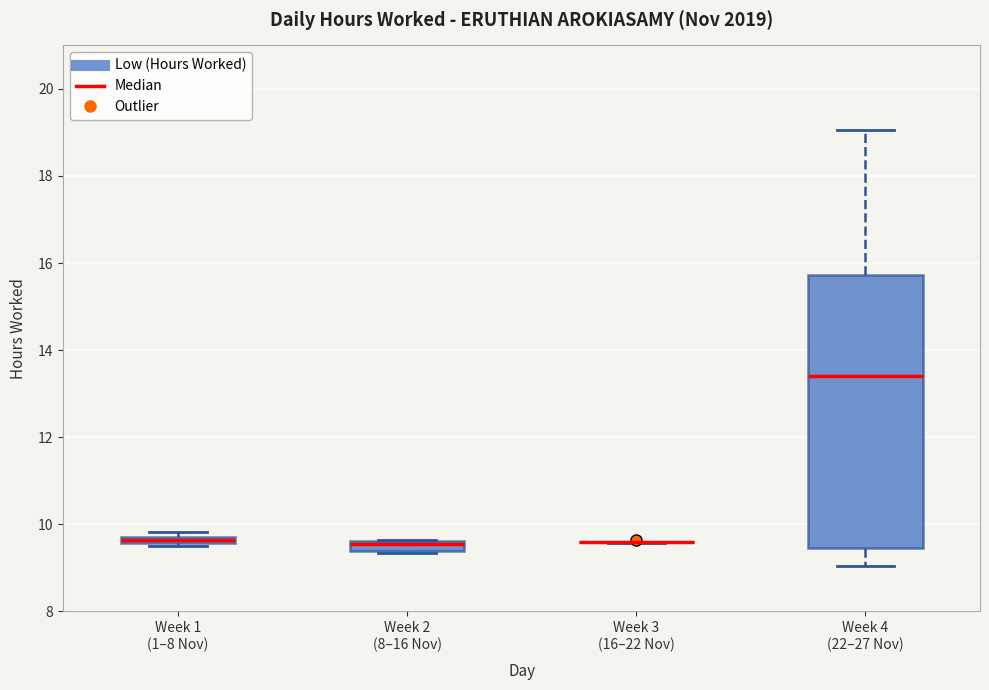

Where is the lower edge of the box for Week 2 (8–16 Nov) on the y-axis? The values are not printed on the chart, so give them approximately, as read against the axis.

9.4